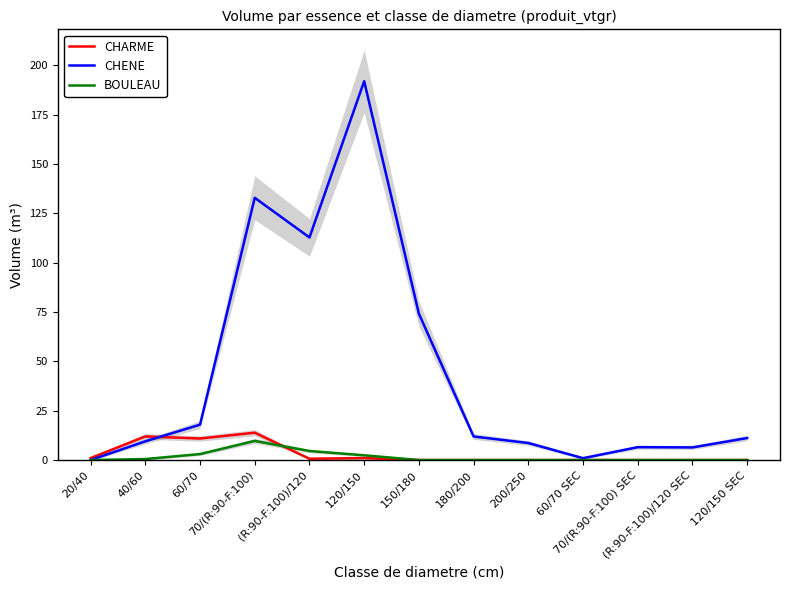

Which series has the largest range (max minus min)?

CHENE